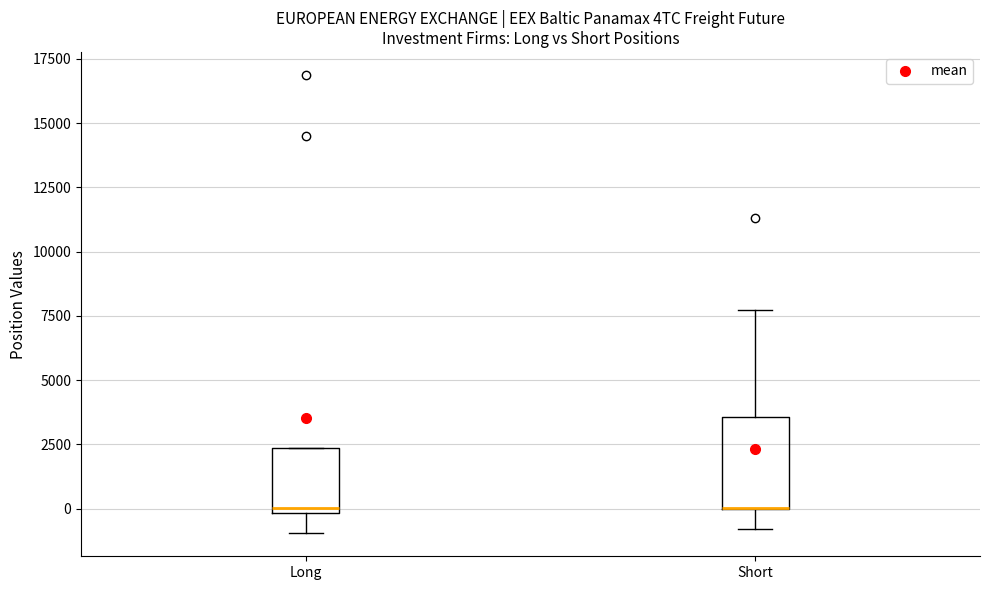

Reading left to right, read every box against the y-axis: the position of its median line, the range the box covers, and the ends of its whiskers. The values are not printed on the chart, so give them approximately, as read against the axis.

Long: median 0 (just above the box's lower edge), box 0 to 2500, whiskers -1000 to 2500
Short: median 0 (drawn on the box's lower edge), box 0 to 3500, whiskers -1000 to 7500